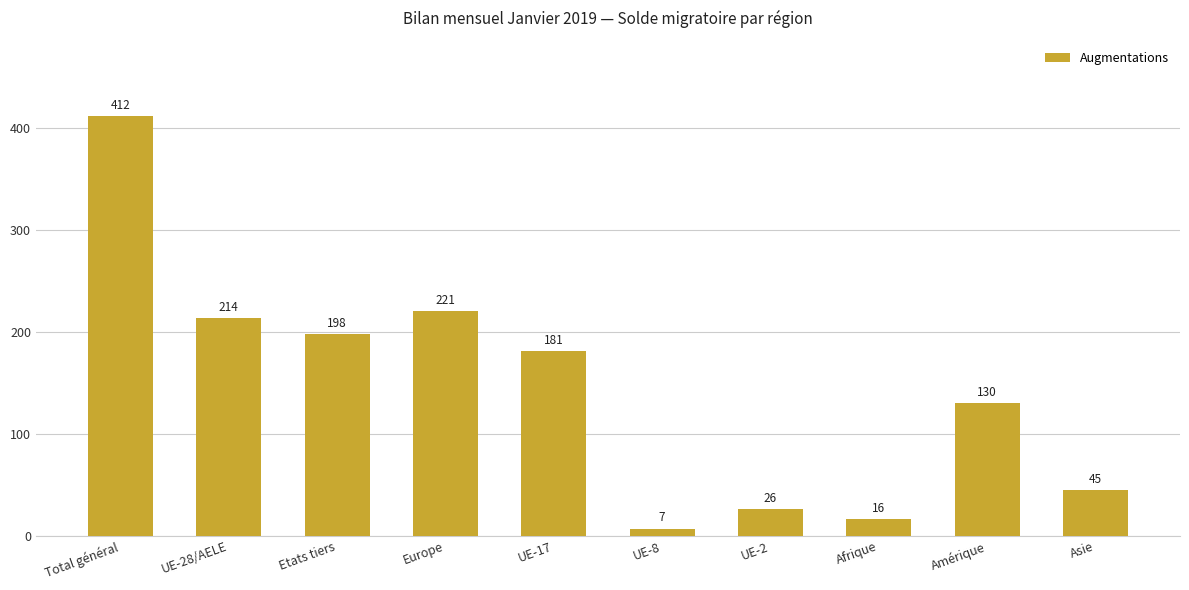

What is the label of the 6th bar from the left?

UE-8